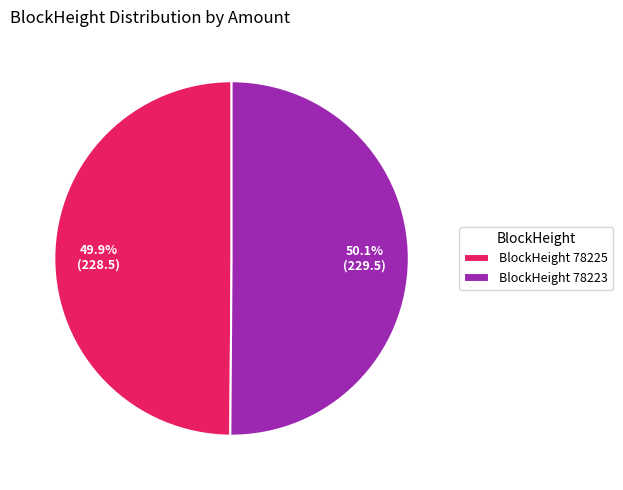

Approximately how many times larger is the value at BlockHeight 78223 compared to BlockHeight 78225?

1.0